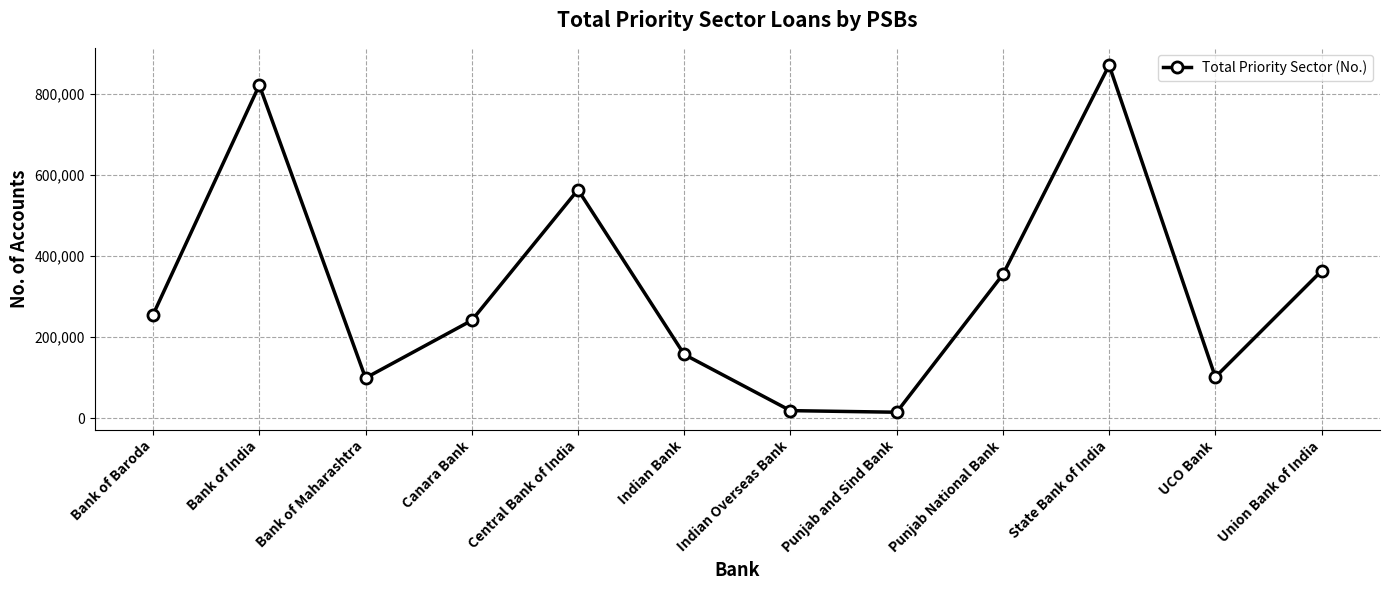

True or false: the data shows 563050 at Central Bank of India.

True